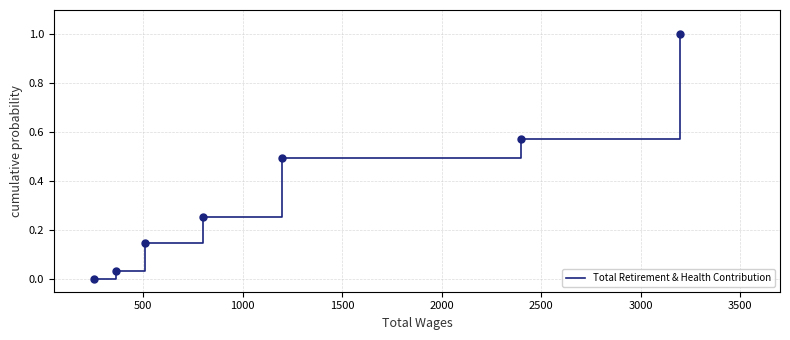

True or false: the data has more than 1 interior local peaks.

False